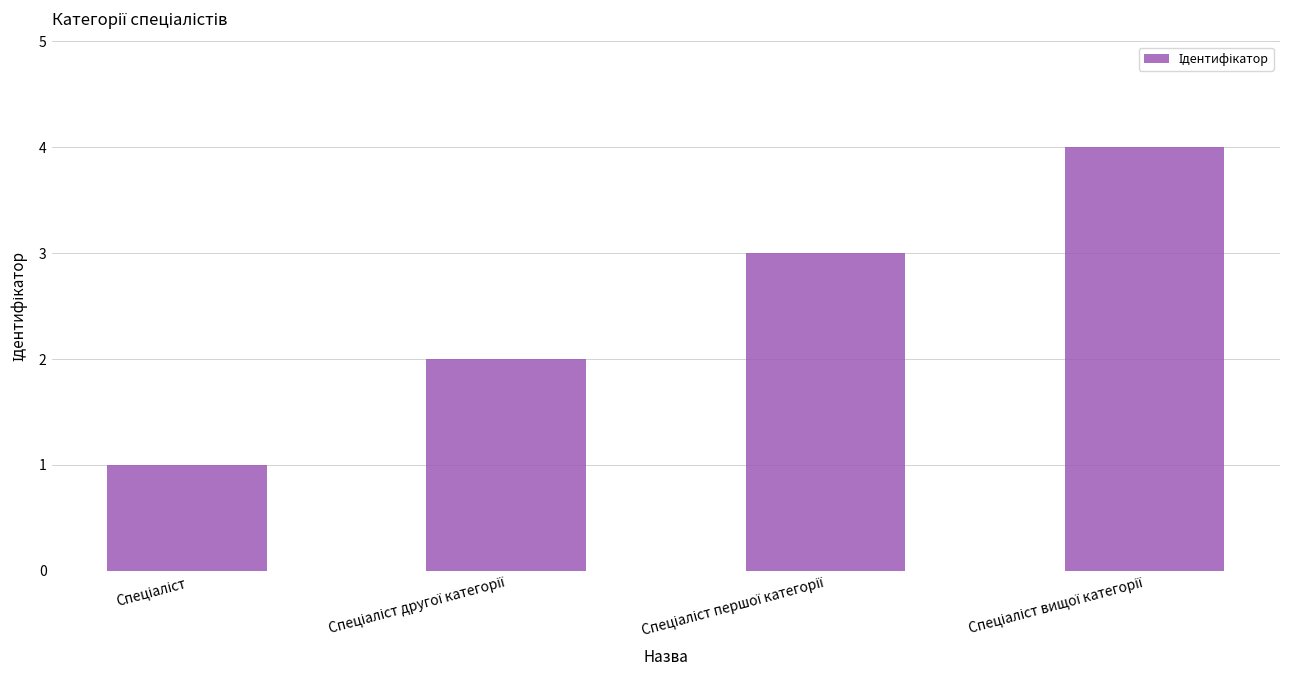

What is the difference between the maximum and minimum values?

3